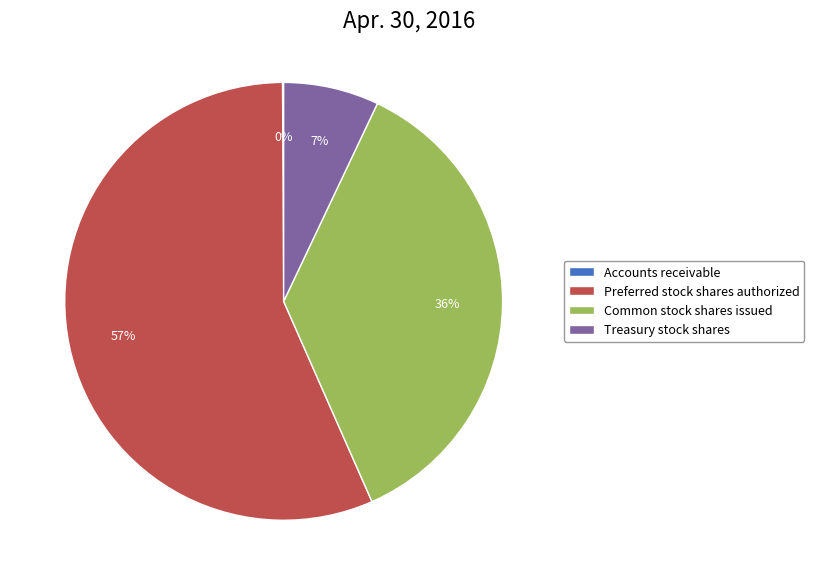

Between Common stock shares issued and Preferred stock shares authorized, which is larger?

Preferred stock shares authorized